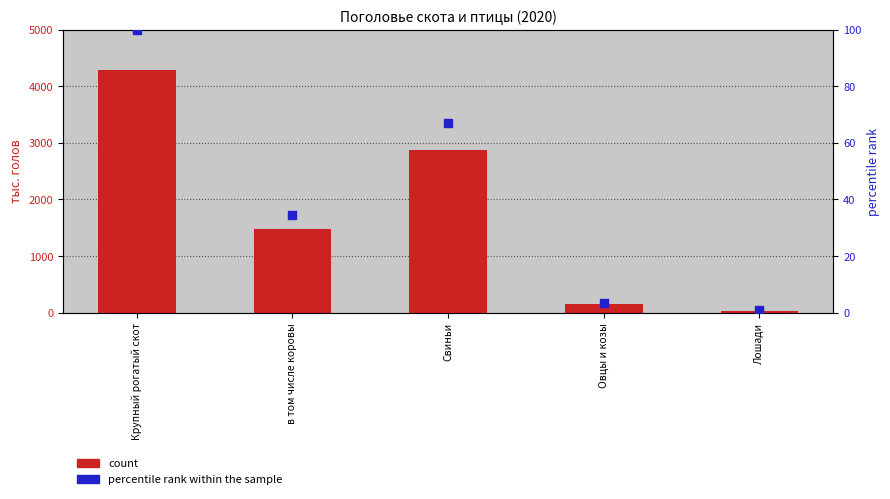

Which series has the largest total across all categories?

count